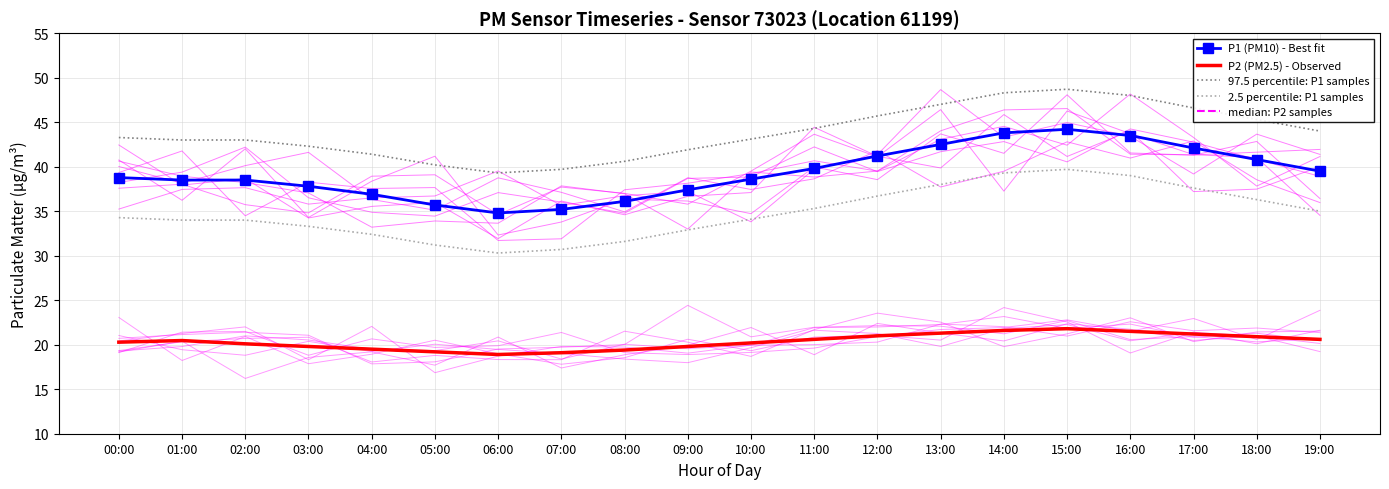

Which label corresponds to the largest value in the chart?

15:00